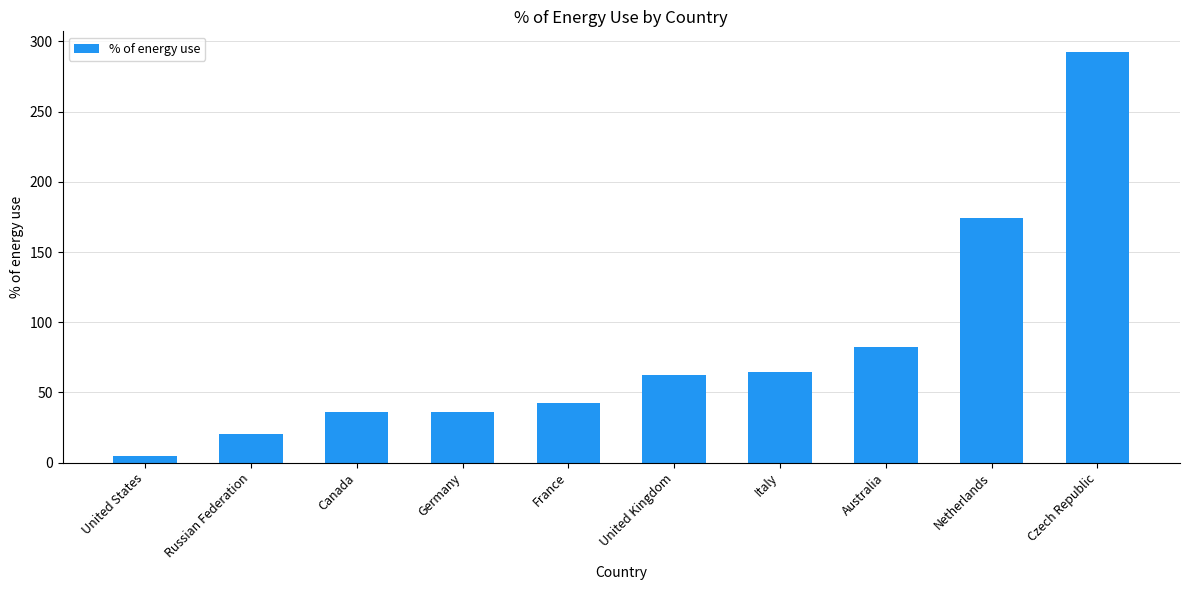

The chart shows a value of 27.3 at Italy. True or false?

False